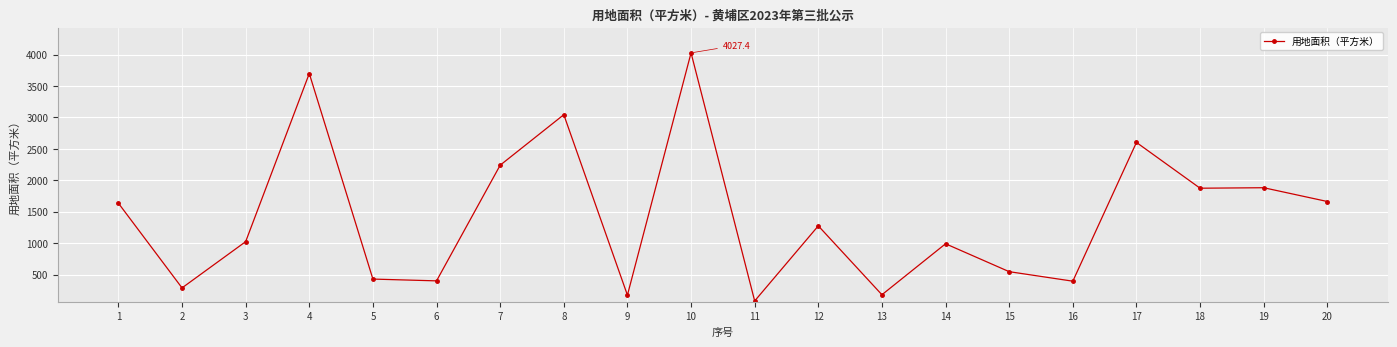

At which category does the data reach its first local valley?

2